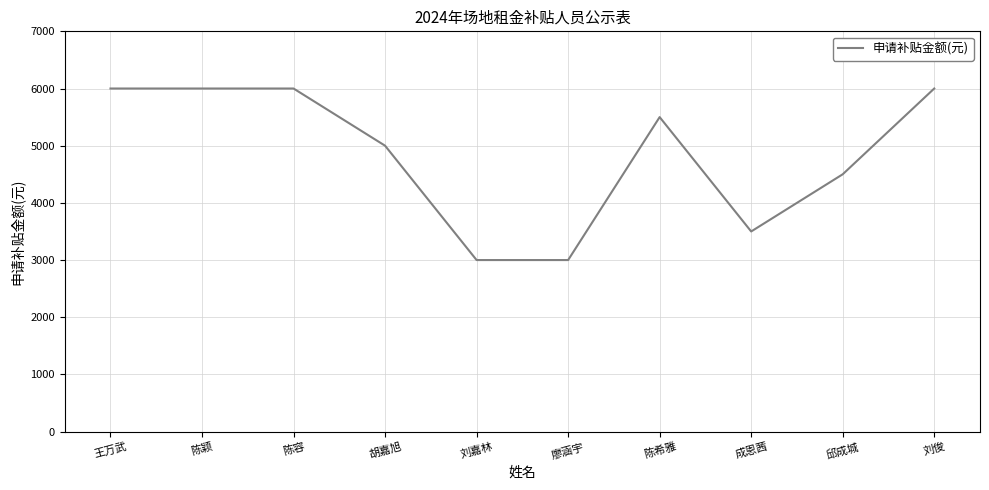

What value does the data have at 刘俊?

6000